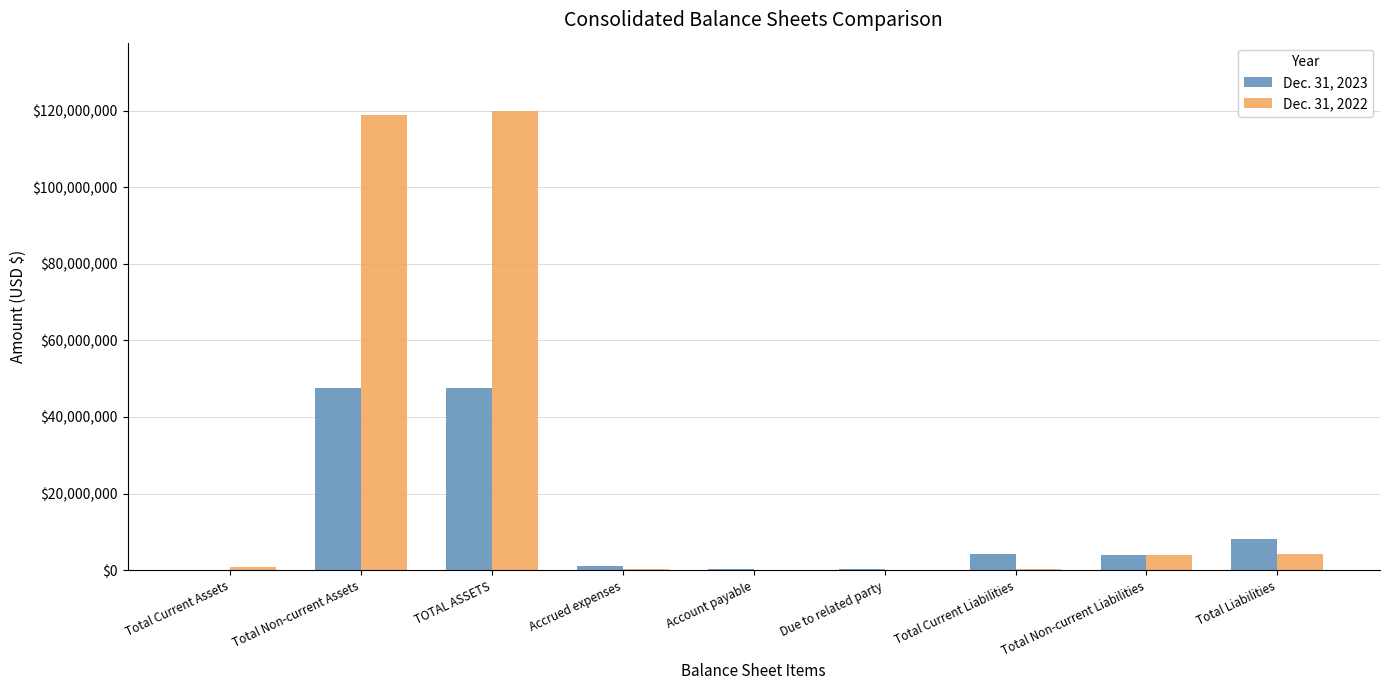

Are the bars grouped side by side (vs. stacked)?

Yes